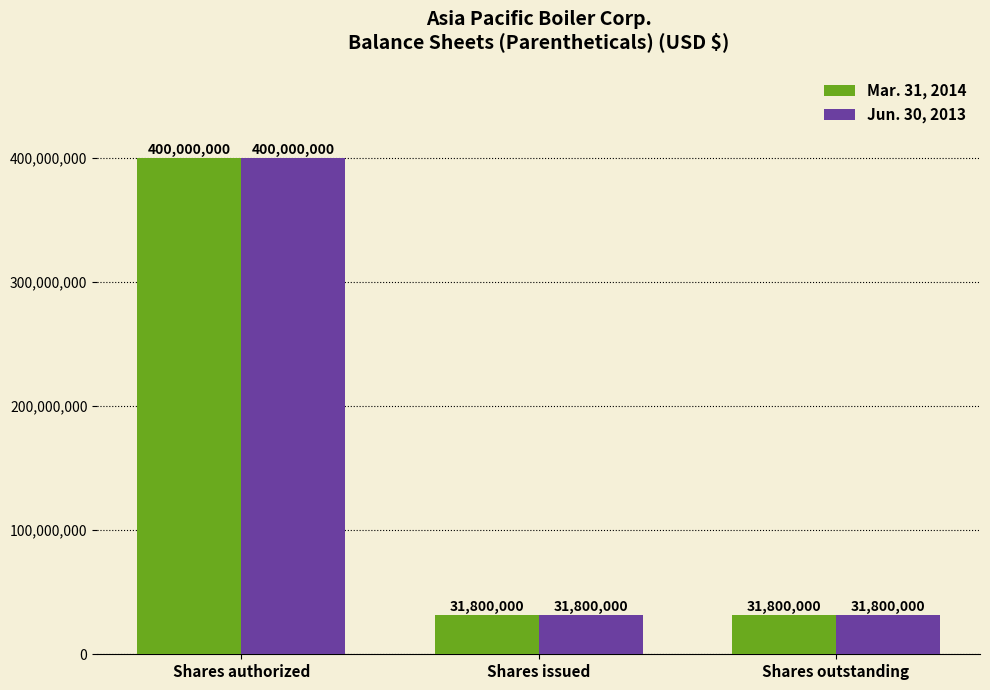

Reading left to right, transcribe all the data shown in this chart.

Mar. 31, 2014: Shares authorized=400000000	Shares issued=31800000	Shares outstanding=31800000
Jun. 30, 2013: Shares authorized=400000000	Shares issued=31800000	Shares outstanding=31800000